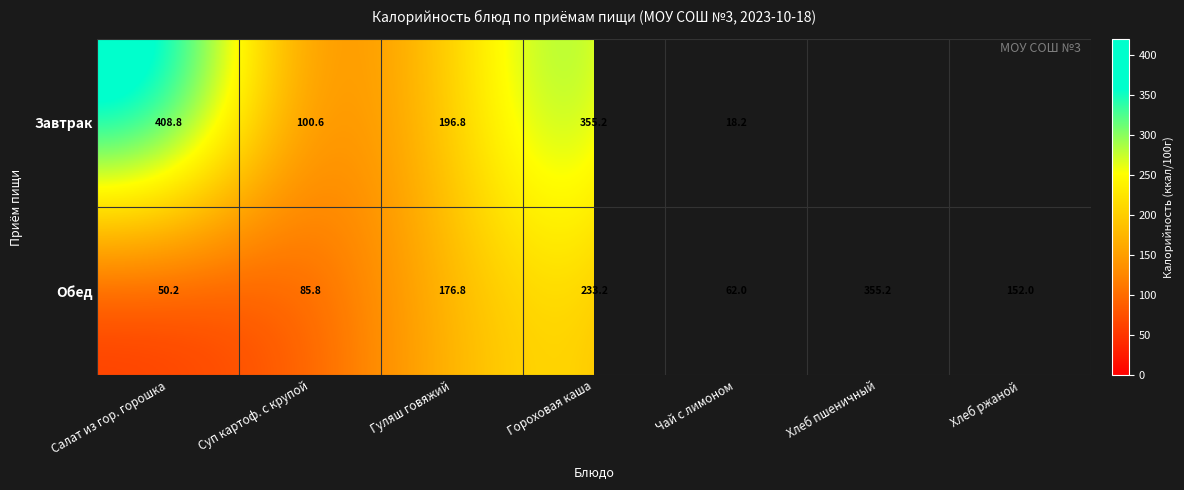

Between Гороховая каша and Чай с лимоном, which is larger?

Гороховая каша